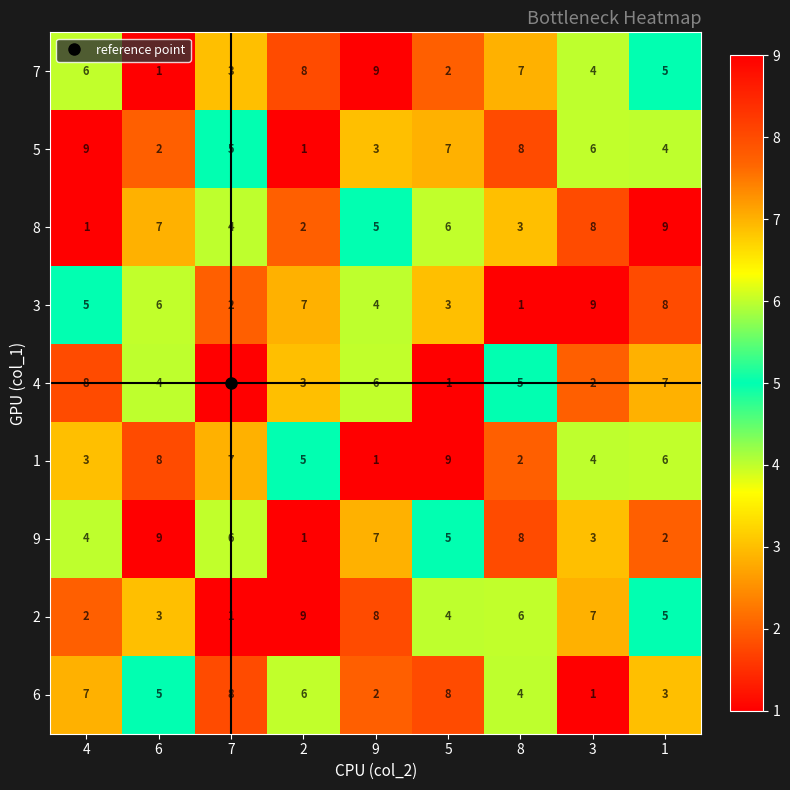

What is the spread (max minus min) of values at 9?

8